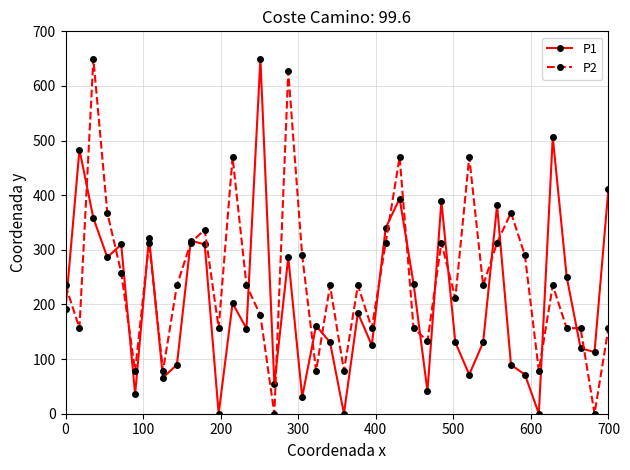

How many categories are shown in the chart?

40